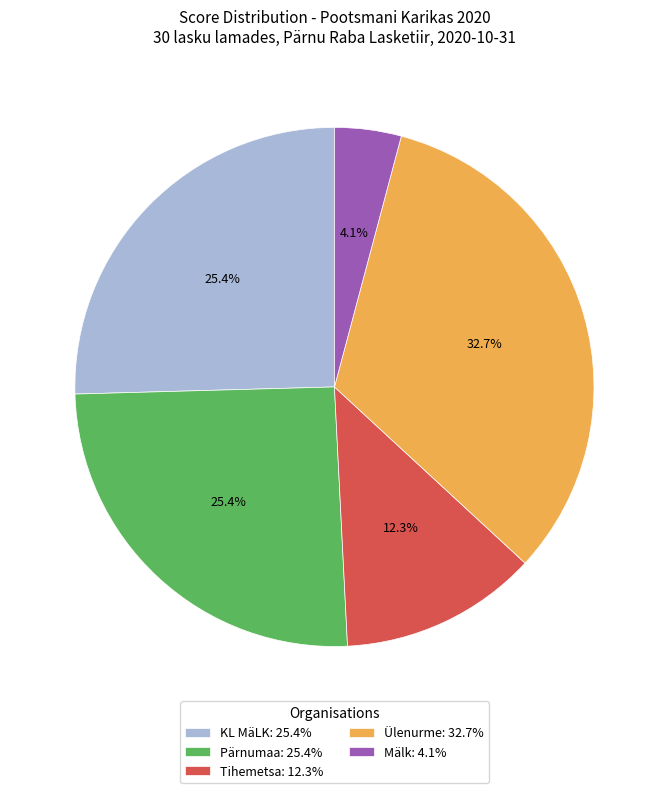

Which category has the biggest portion of the pie?

Ülenurme: 32.7%